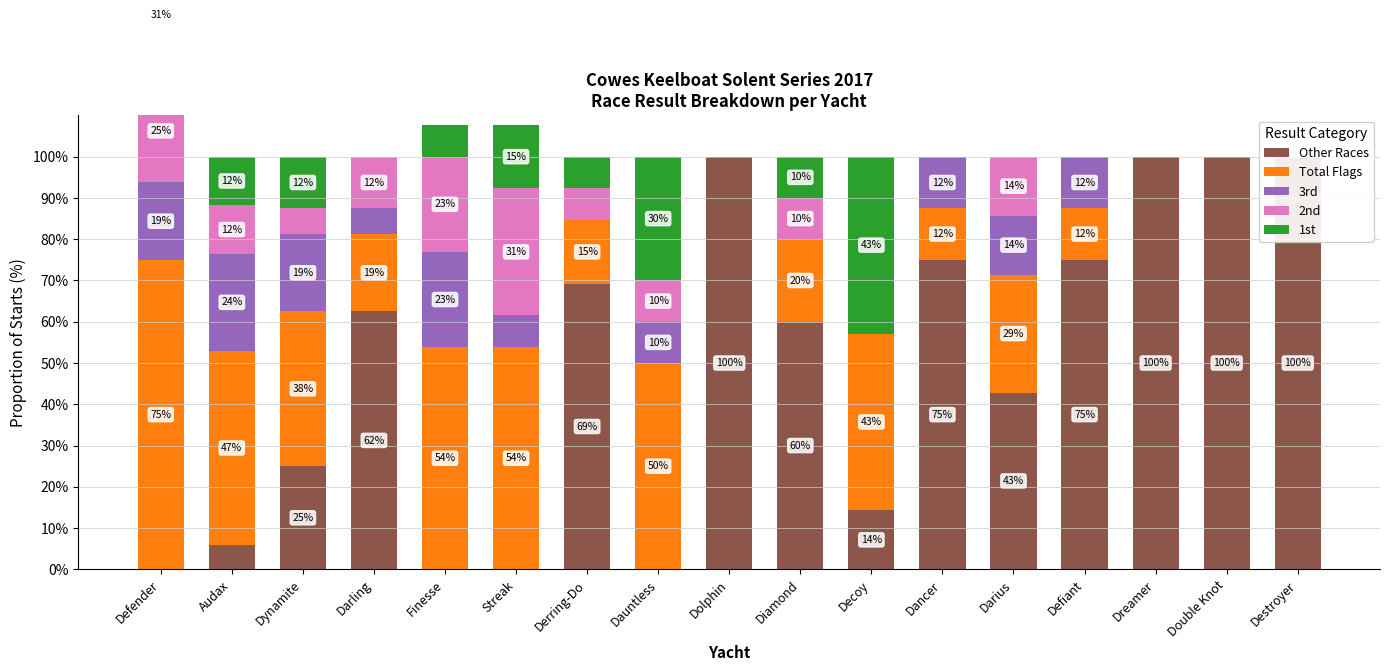

What is the label of the 6th bar from the left?

Streak